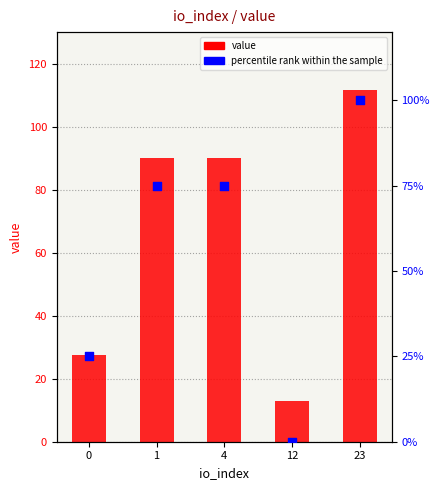

What is the total value across all series at 23?

211.6